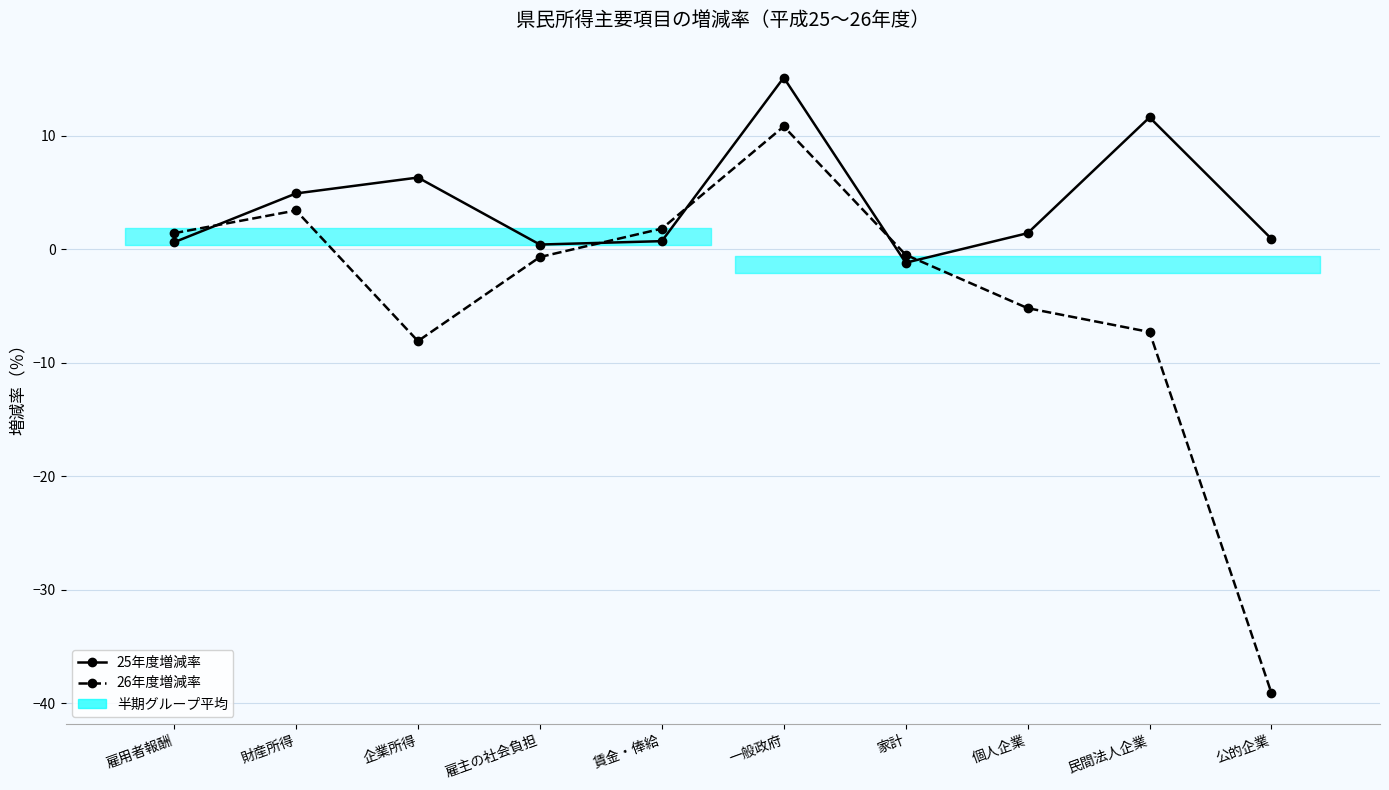

What is the average value of the 25年度増減率 series?

4.1